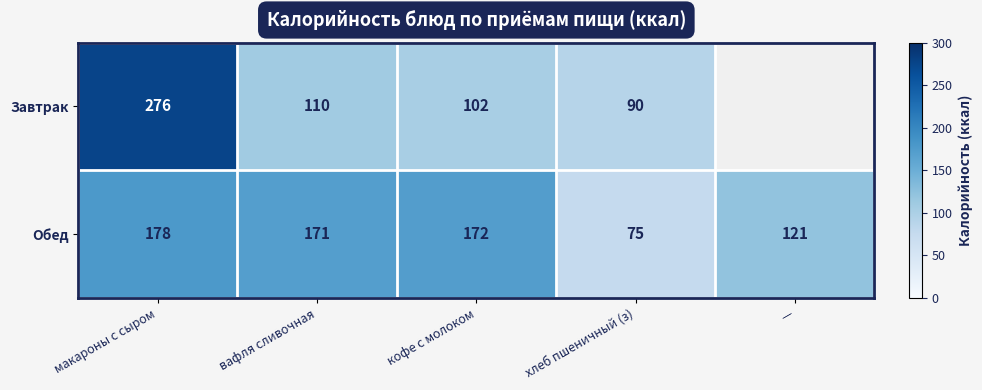

At which category is the sum across all series the highest?

макароны с сыром